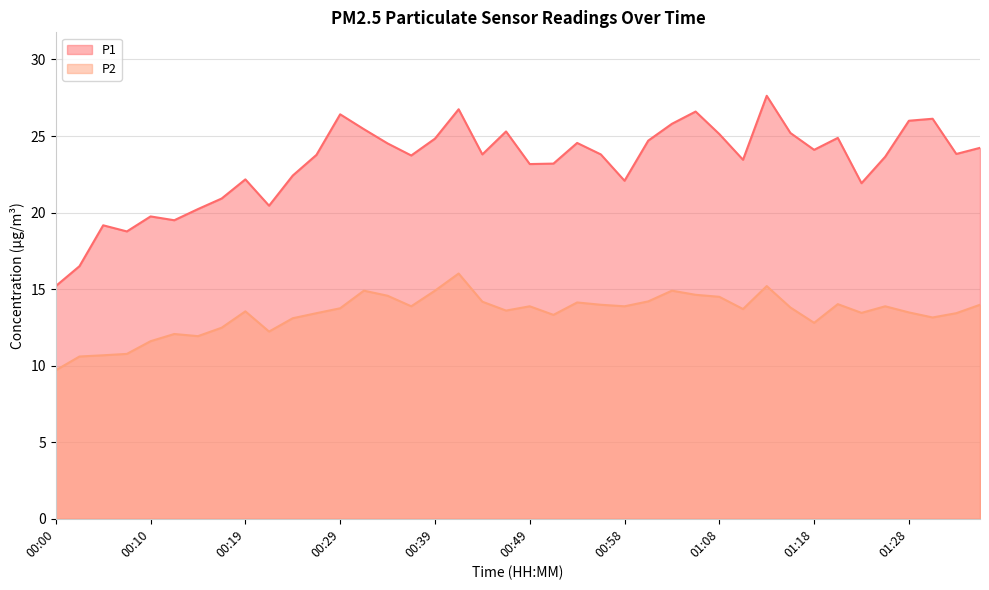

What is the total value across all series at 00:17?

33.4